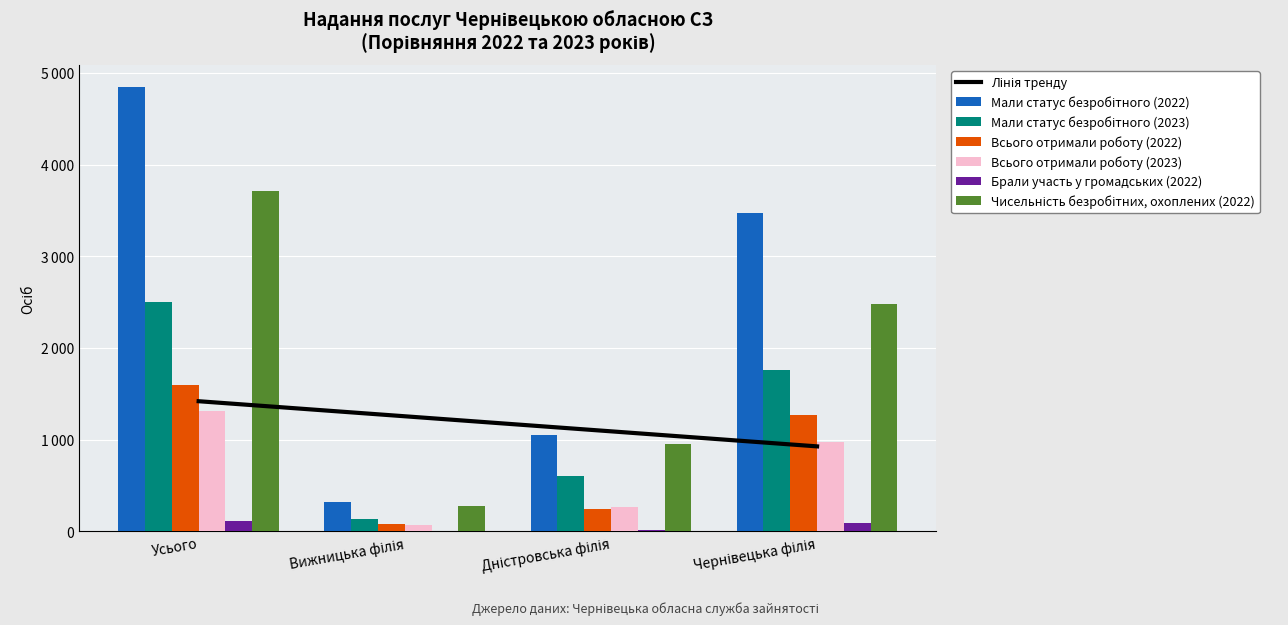

What position from the right is Усього?

4